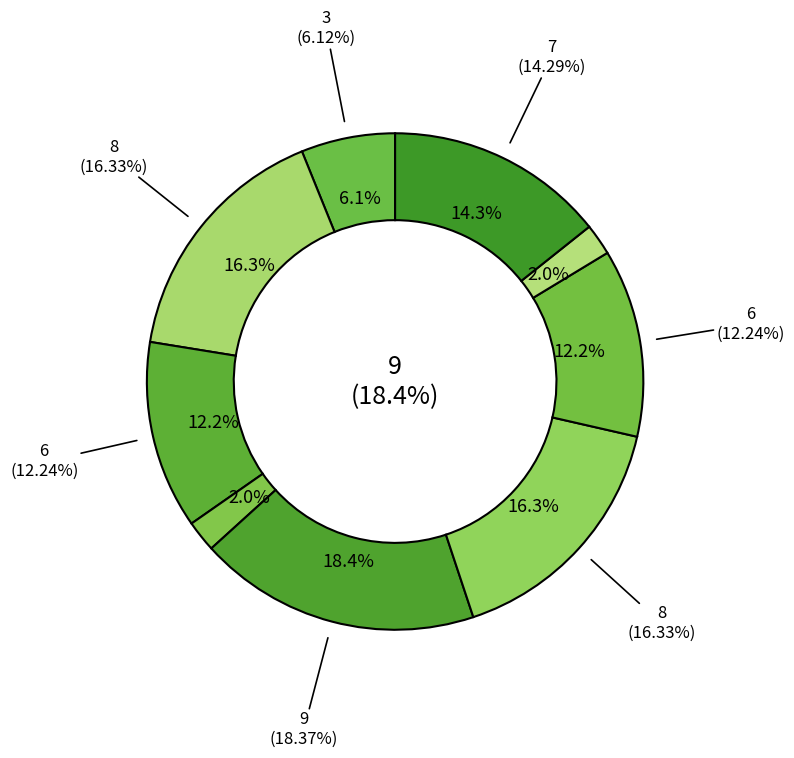

Count the number of slices in the pie.

9